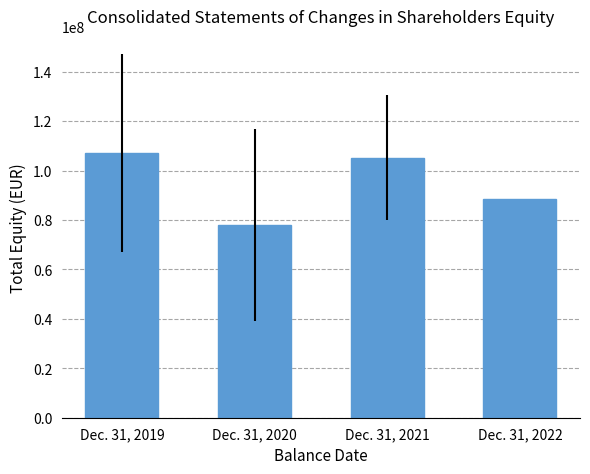

Approximately how many times larger is the value at Dec. 31, 2021 compared to Dec. 31, 2022?

1.2